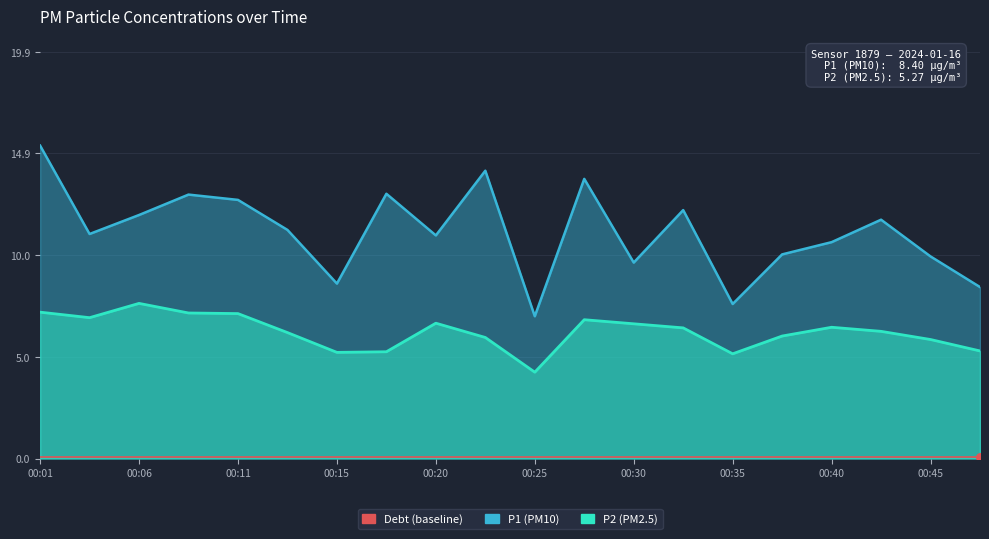

Which series has the largest total across all categories?

P1